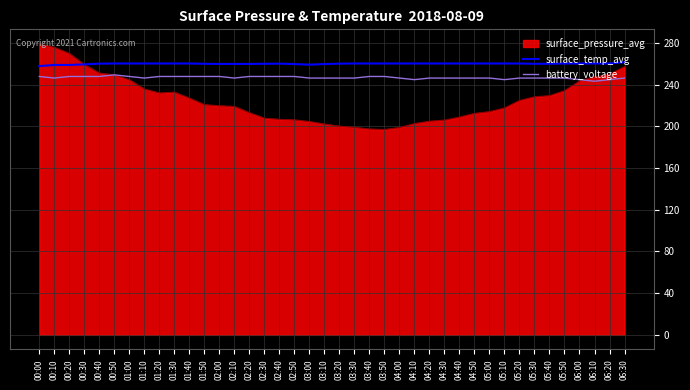

What is the sum of all battery_voltage values?

9875.4